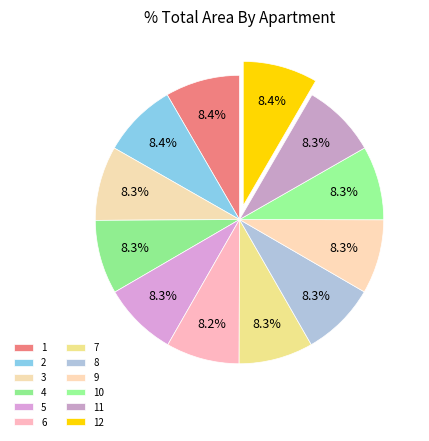

To the nearest percent, what is the average slice percentage?

8%